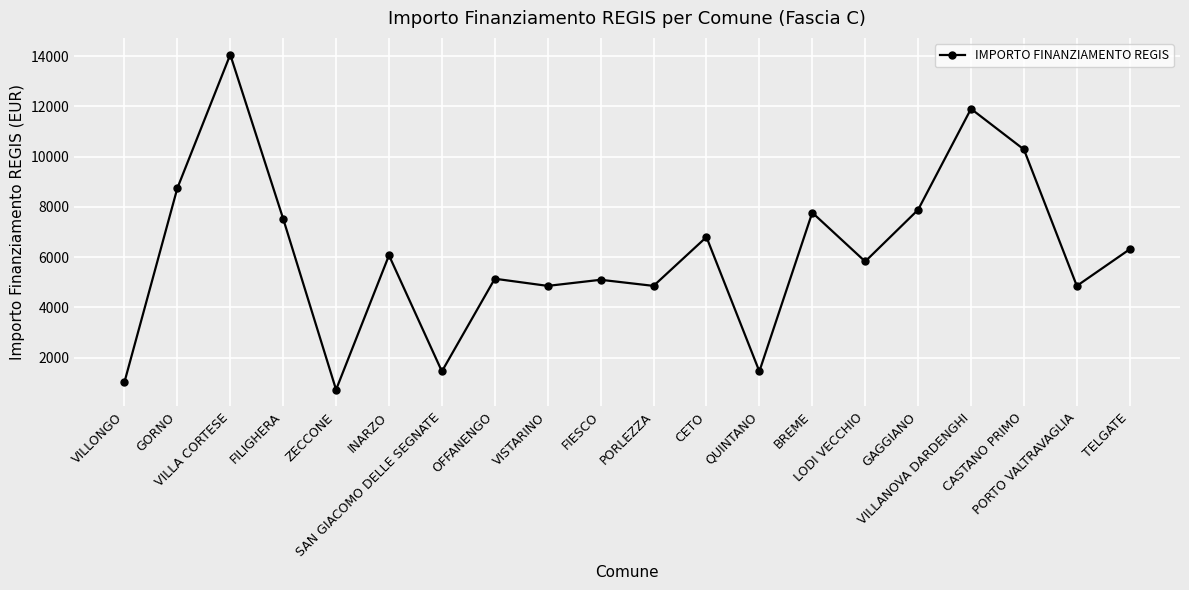

True or false: there are more than 0 points higher than both neighbors.

True